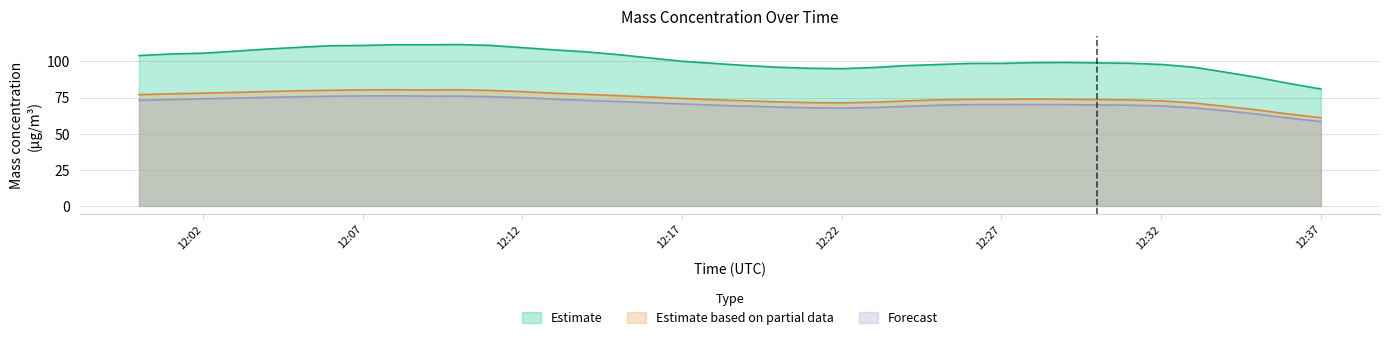

Does the chart display data point markers on the line(s)?

No